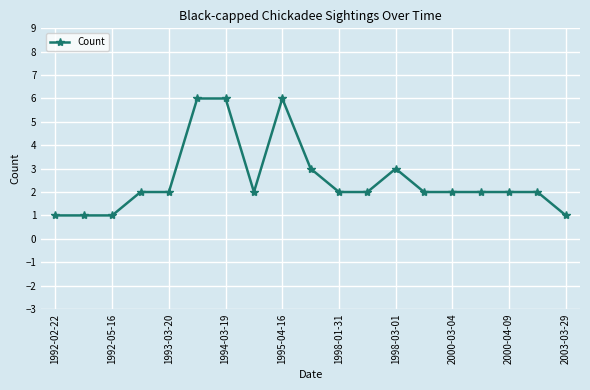

What is the value of the 7th point from the left?

6